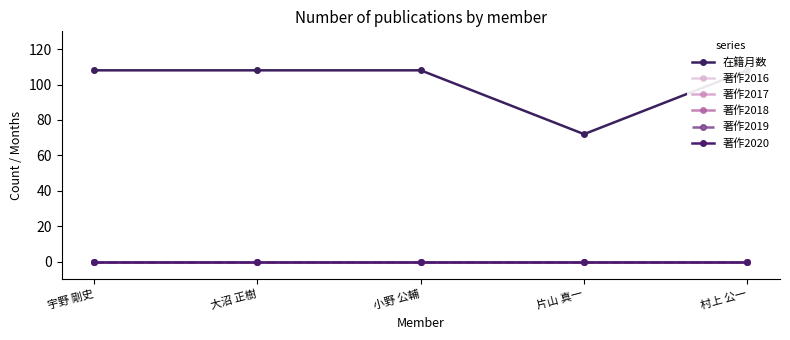

What position from the right is 村上 公一?

1